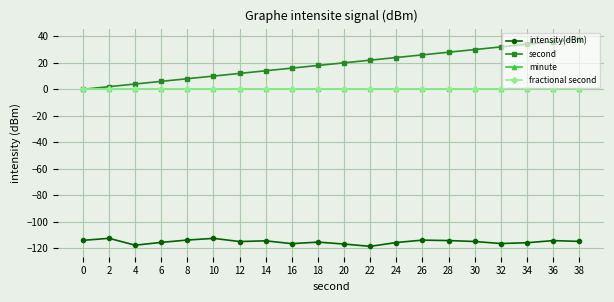

True or false: intensity(dBm) and fractional second cross at least once.

False